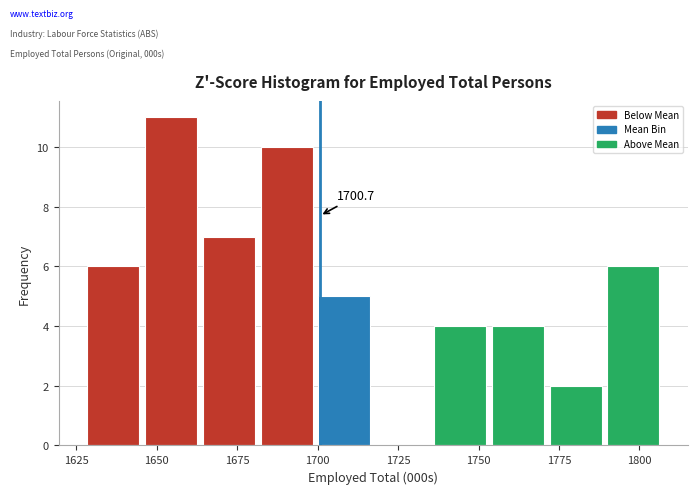

Around what value on the x-axis is the tallest bar? Give the approximate position of its centre, as read against the axis.

1655